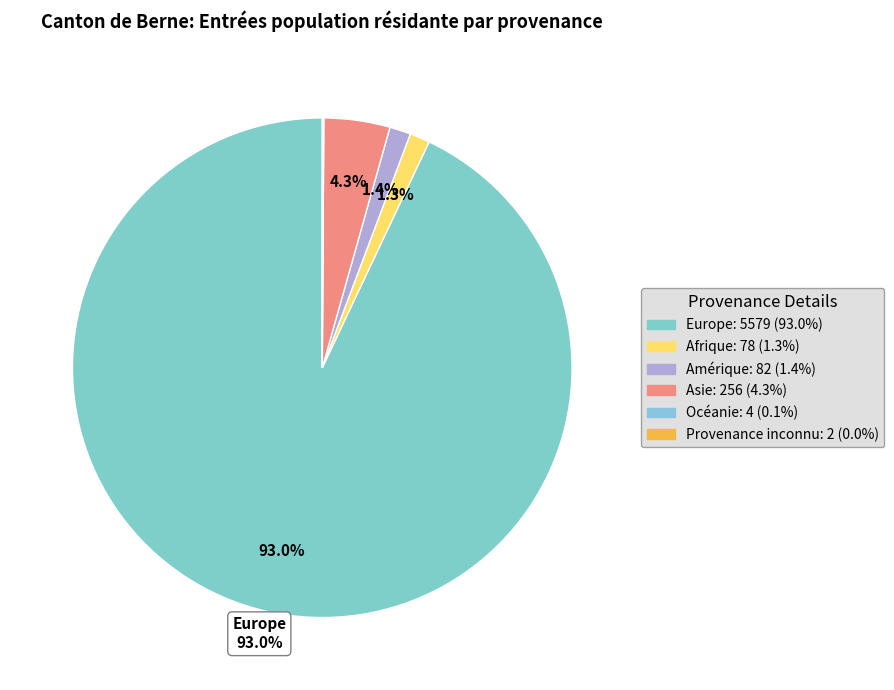

What is the largest slice in the pie chart?

Europe